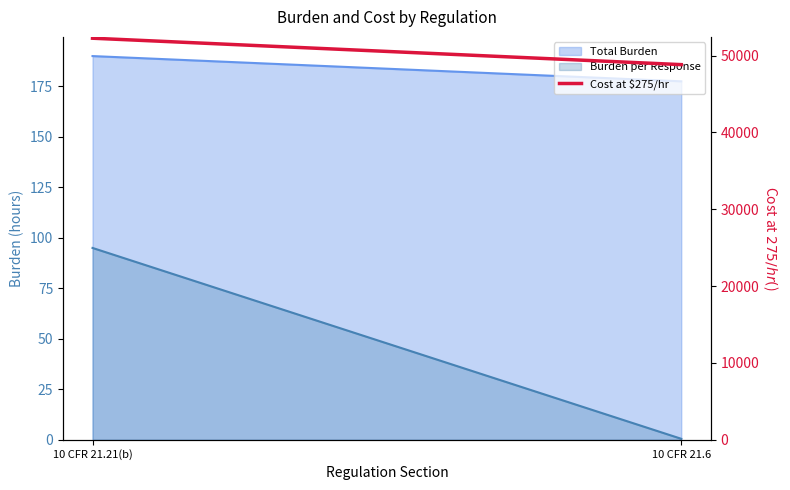

What position from the left is 10 CFR 21.6?

2